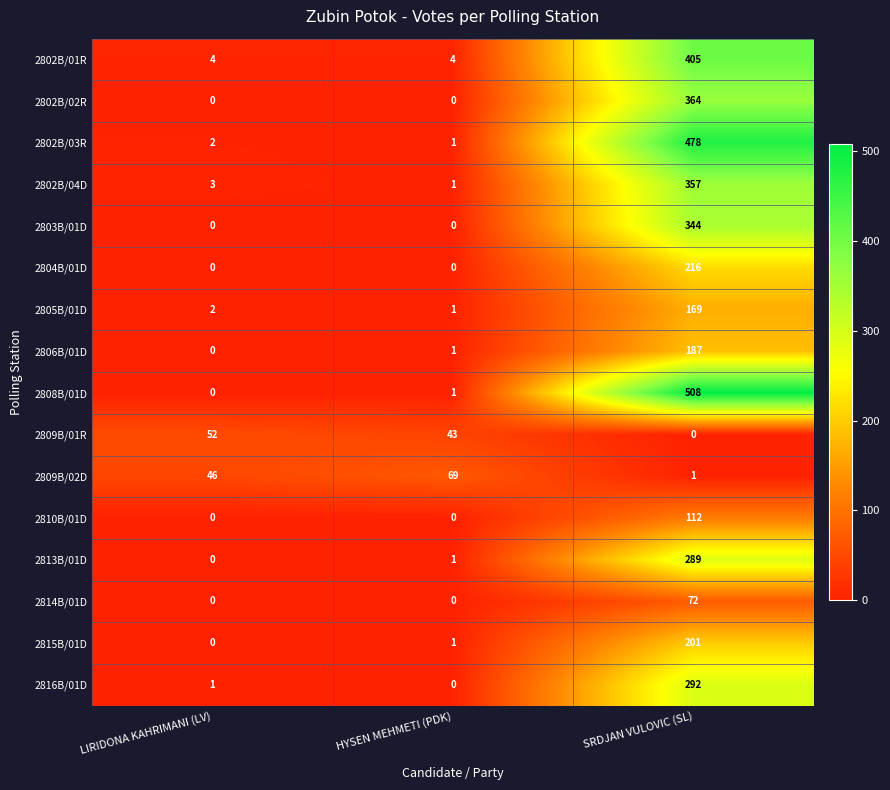

What is the average value of the 2808B/01D series?

170